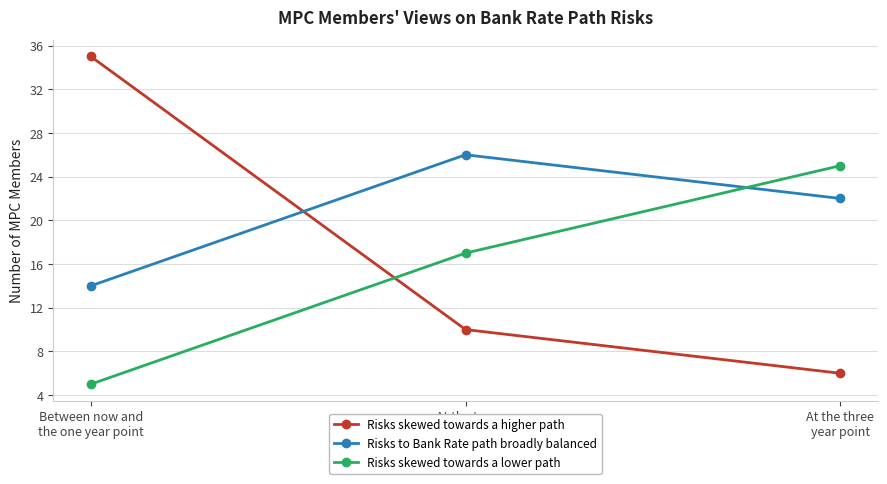

List the labels in order of Risks to Bank Rate path broadly balanced value, largest first.

At the two
year point, At the three
year point, Between now and
the one year point